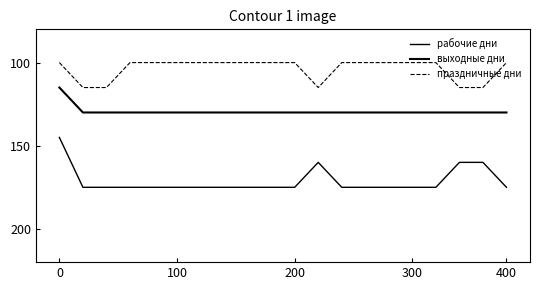

Does the chart have visible grid lines?

No